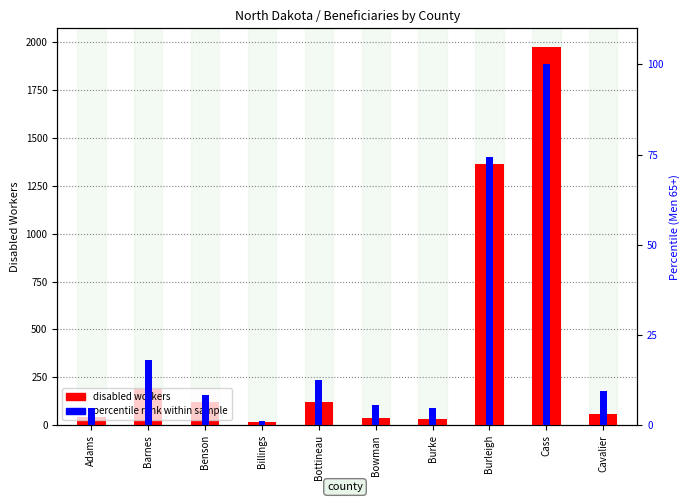

How many data points in Percentile (Men 65+) within sample are less than 9?

5